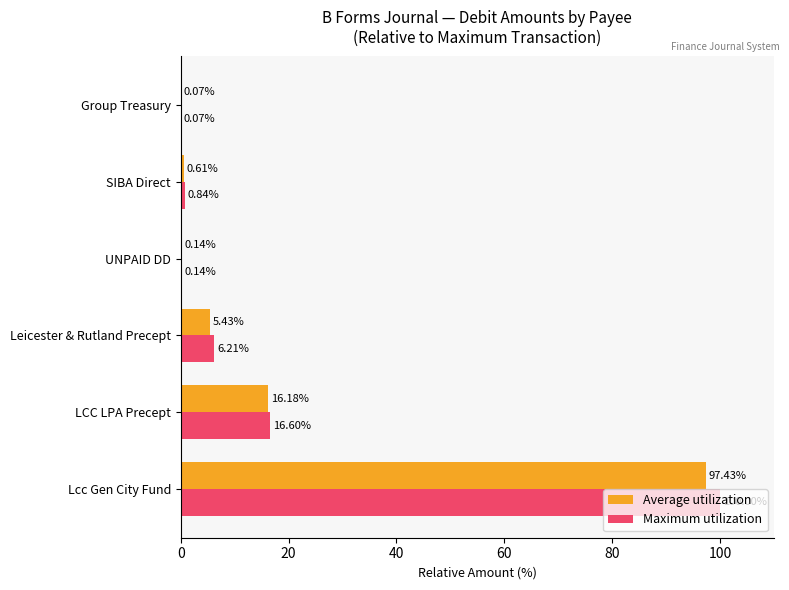

At which label is Maximum utilization closest to 50?

LCC LPA Precept